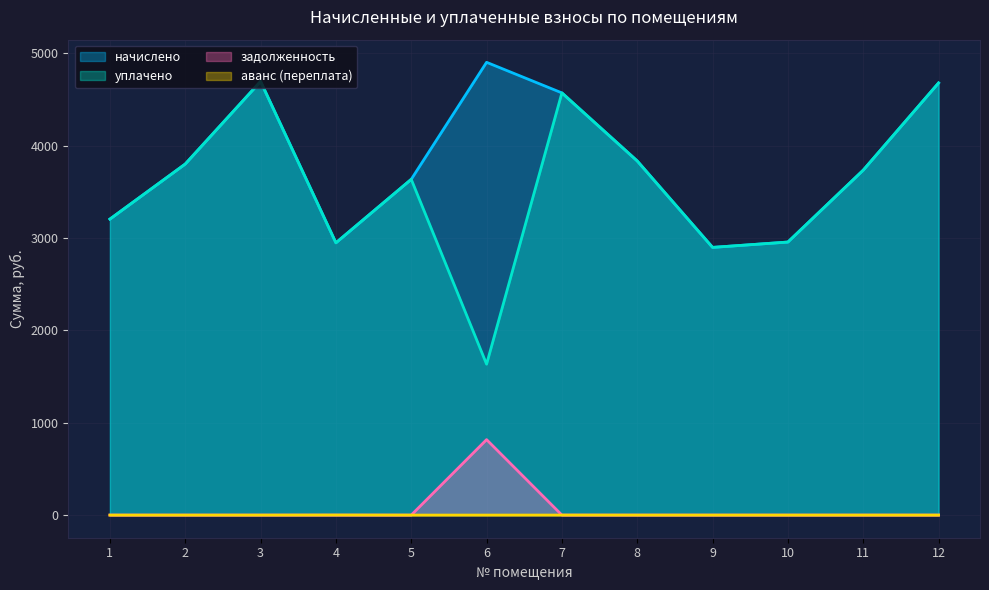

What is the total value across all series at 2?

7601.0